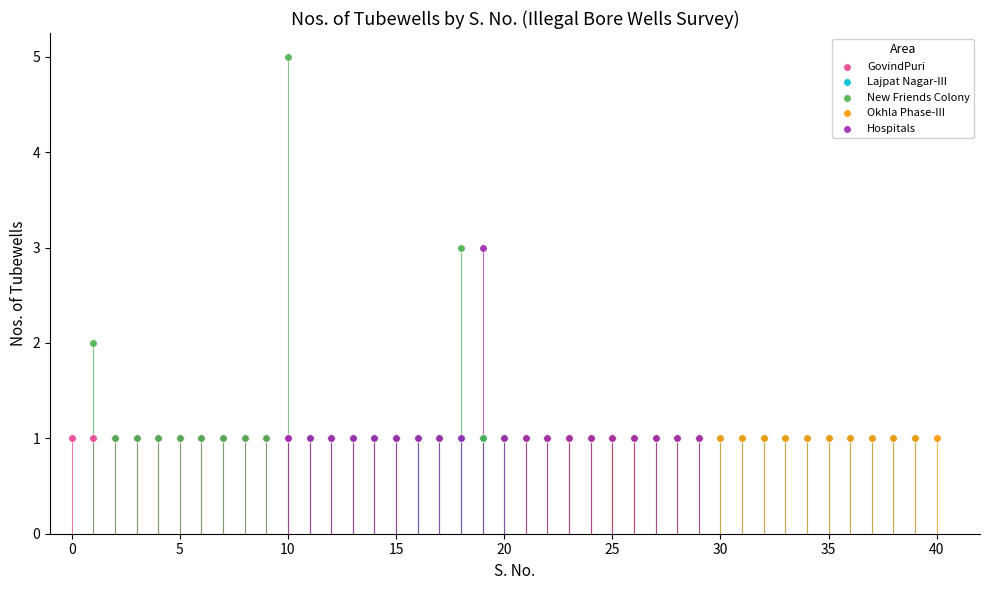

Which series contains the highest Y value?

New Friends Colony